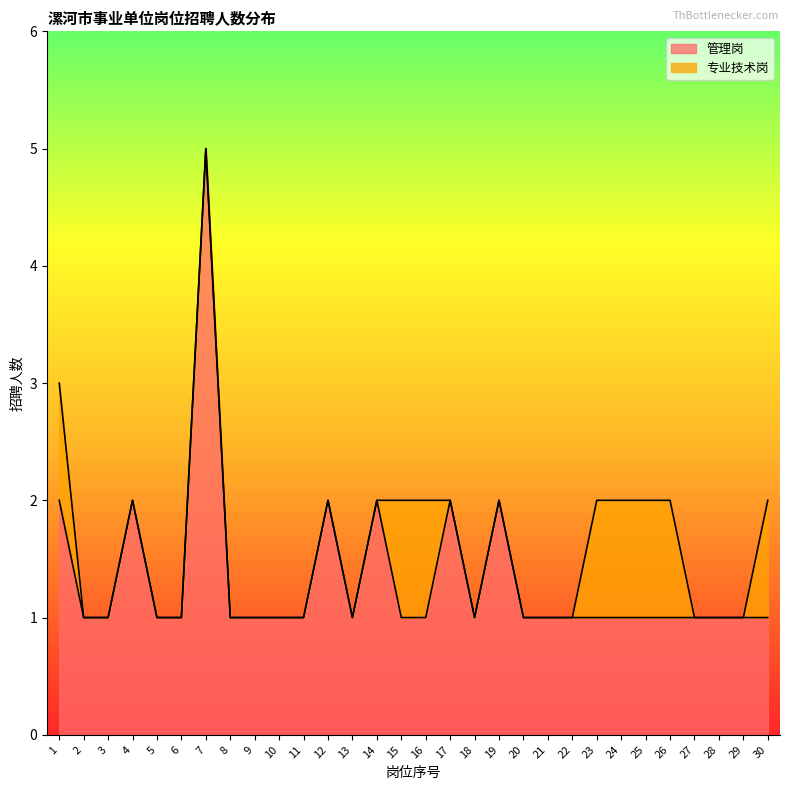

Reading left to right, transcribe all the data shown in this chart.

1=2	2=1	3=1	4=2	5=1	6=1	7=5	8=1	9=1	10=1	11=1	12=2	13=1	14=2	15=1	16=1	17=2	18=1	19=2	20=1	21=1	22=1	23=1	24=1	25=1	26=1	27=1	28=1	29=1	30=1